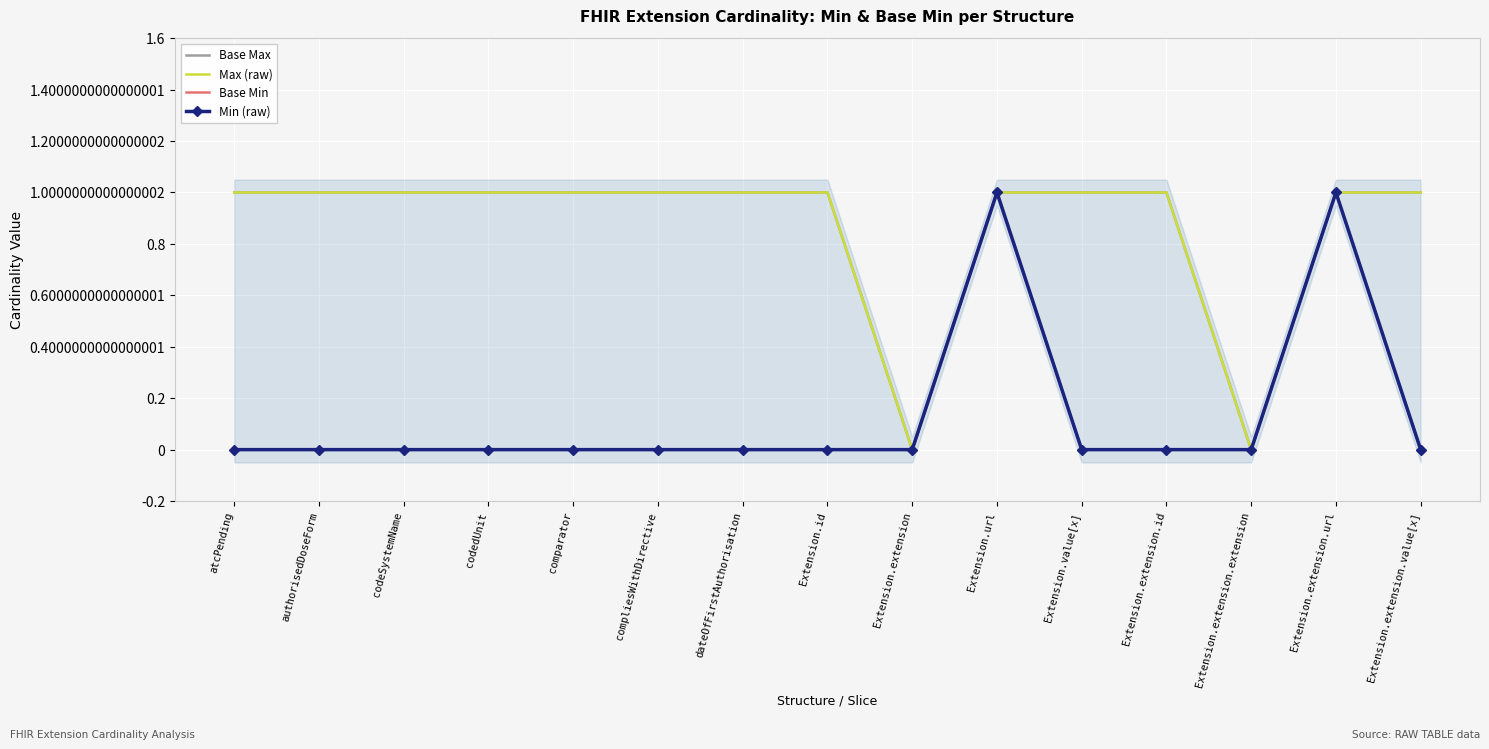

Reading left to right, list all the values displayed in this chart.

Base Max: atcPending=1	authorisedDoseForm=1	codeSystemName=1	codedUnit=1	comparator=1	compliesWithDirective=1	dateOfFirstAuthorisation=1	Extension.id=1	Extension.extension=0	Extension.url=1	Extension.value[x]=1	Extension.extension.id=1	Extension.extension.extension=0	Extension.extension.url=1	Extension.extension.value[x]=1
Max (raw): atcPending=1	authorisedDoseForm=1	codeSystemName=1	codedUnit=1	comparator=1	compliesWithDirective=1	dateOfFirstAuthorisation=1	Extension.id=1	Extension.extension=0	Extension.url=1	Extension.value[x]=1	Extension.extension.id=1	Extension.extension.extension=0	Extension.extension.url=1	Extension.extension.value[x]=1
Base Min: atcPending=0	authorisedDoseForm=0	codeSystemName=0	codedUnit=0	comparator=0	compliesWithDirective=0	dateOfFirstAuthorisation=0	Extension.id=0	Extension.extension=0	Extension.url=1	Extension.value[x]=0	Extension.extension.id=0	Extension.extension.extension=0	Extension.extension.url=1	Extension.extension.value[x]=0
Min (raw): atcPending=0	authorisedDoseForm=0	codeSystemName=0	codedUnit=0	comparator=0	compliesWithDirective=0	dateOfFirstAuthorisation=0	Extension.id=0	Extension.extension=0	Extension.url=1	Extension.value[x]=0	Extension.extension.id=0	Extension.extension.extension=0	Extension.extension.url=1	Extension.extension.value[x]=0